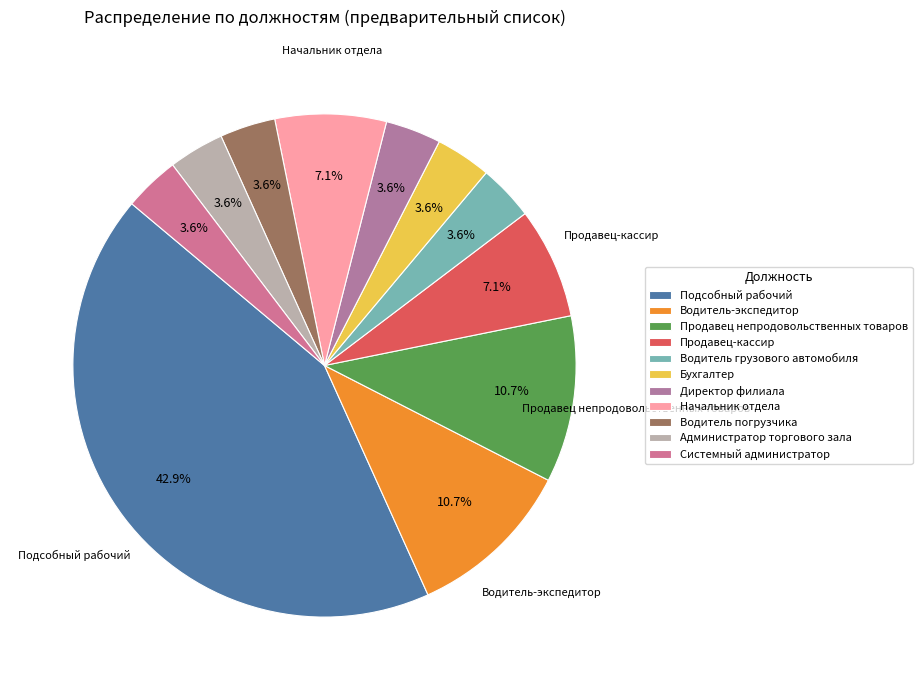

Count the number of slices in the pie.

11